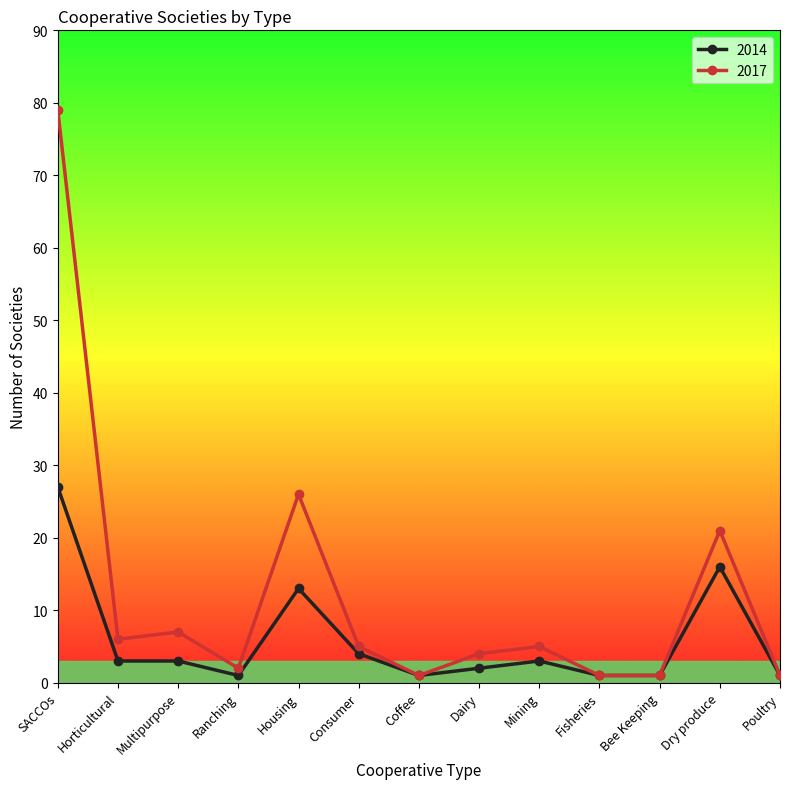

What is the spread (max minus min) of values at SACCOs?

52